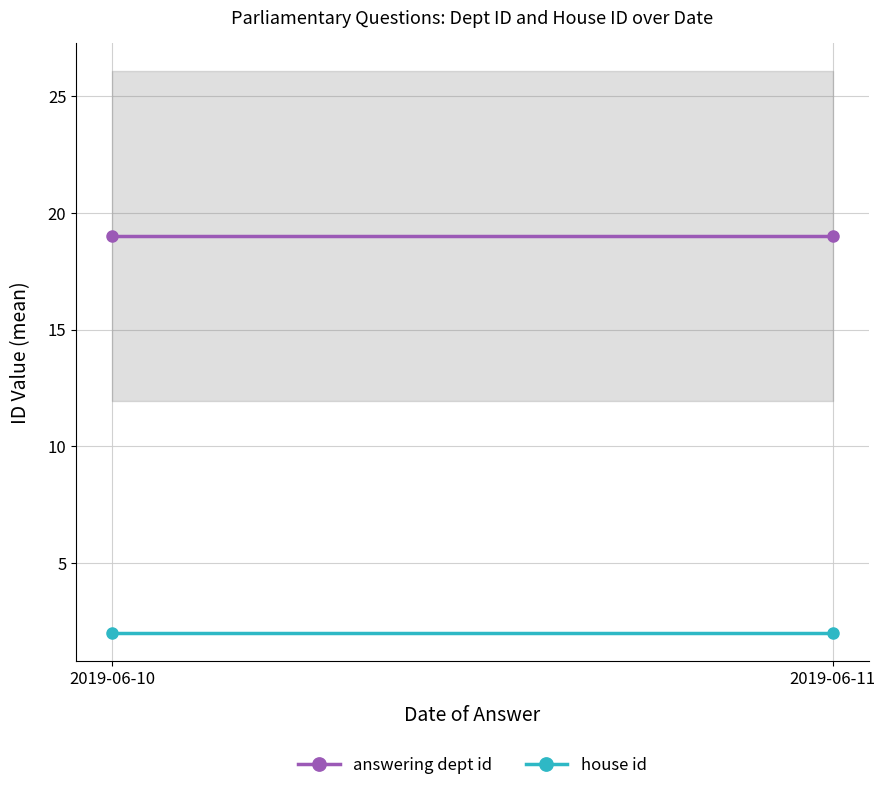

How many lines are shown in the chart?

2